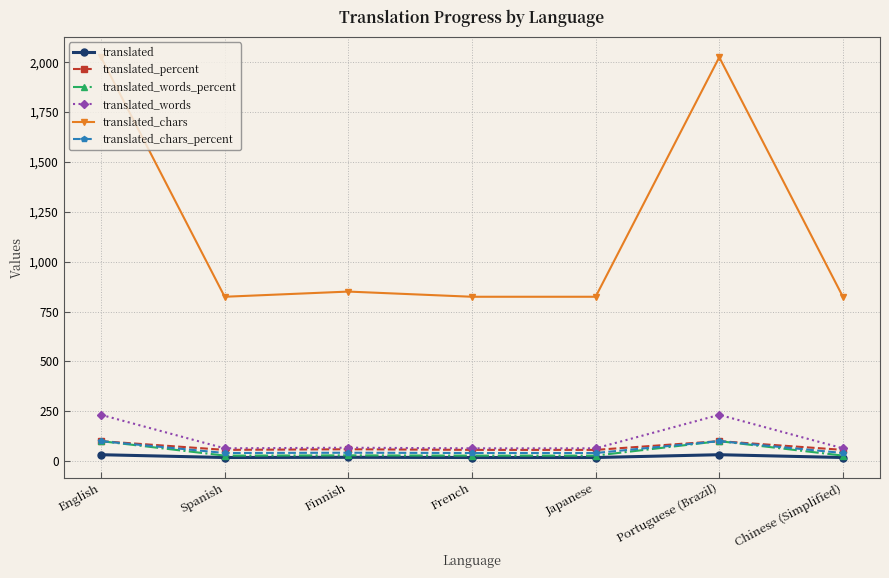

At how many categories does at least one series exceed 1512?

2